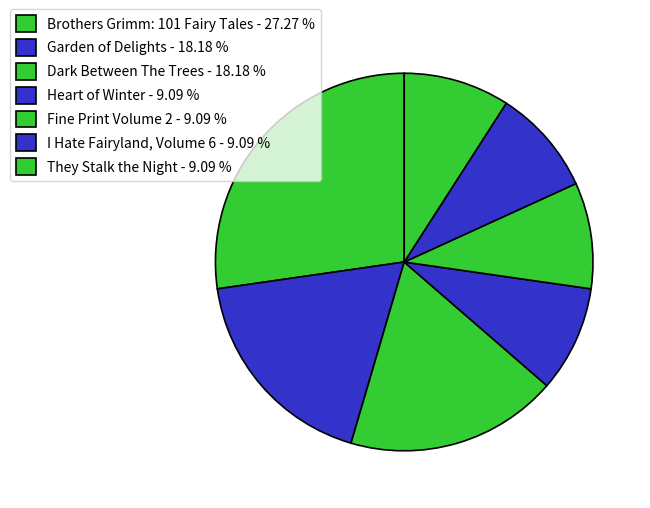

Count the number of slices in the pie.

7